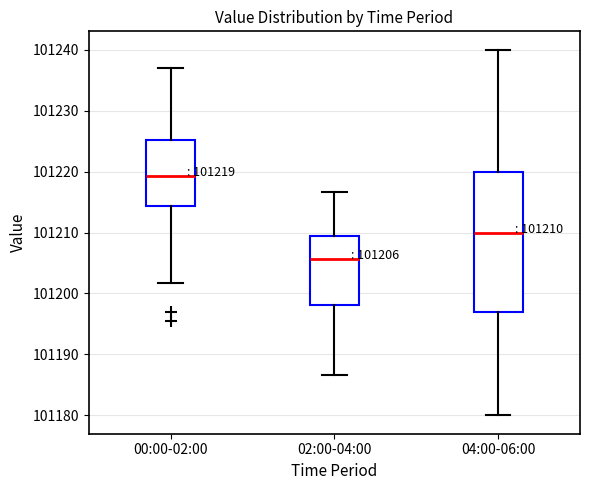

Comparing the boxes themselves (not the whiskers), which one is the tallest?

04:00-06:00